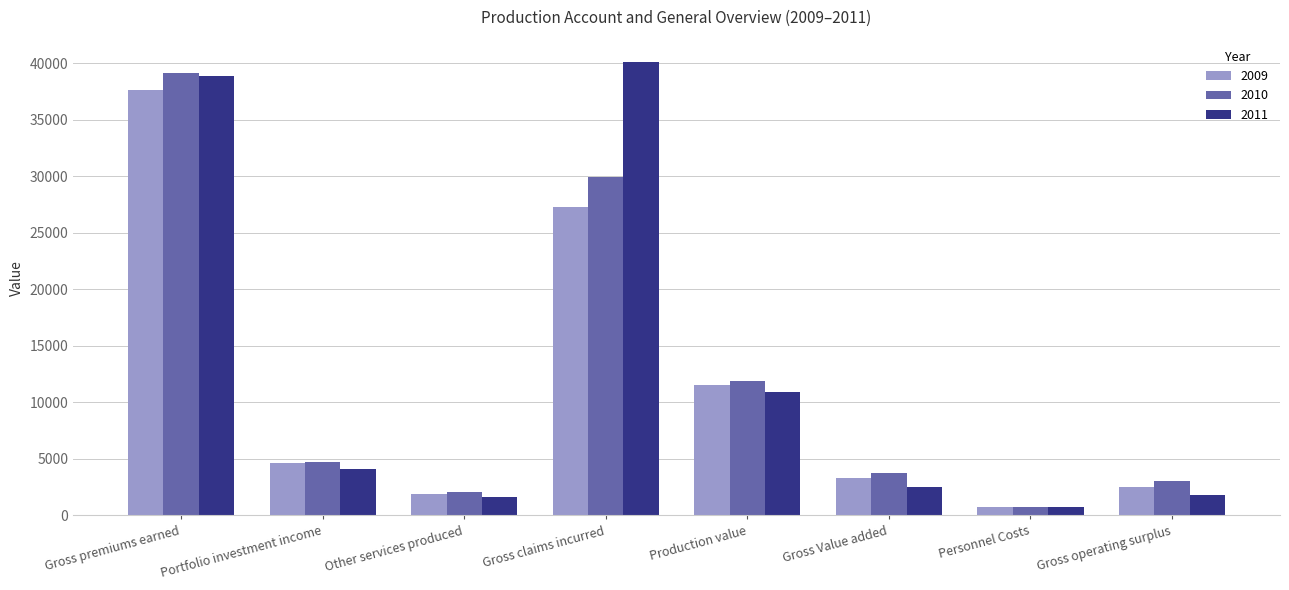

Which category has the lowest value across all series?

Personnel Costs